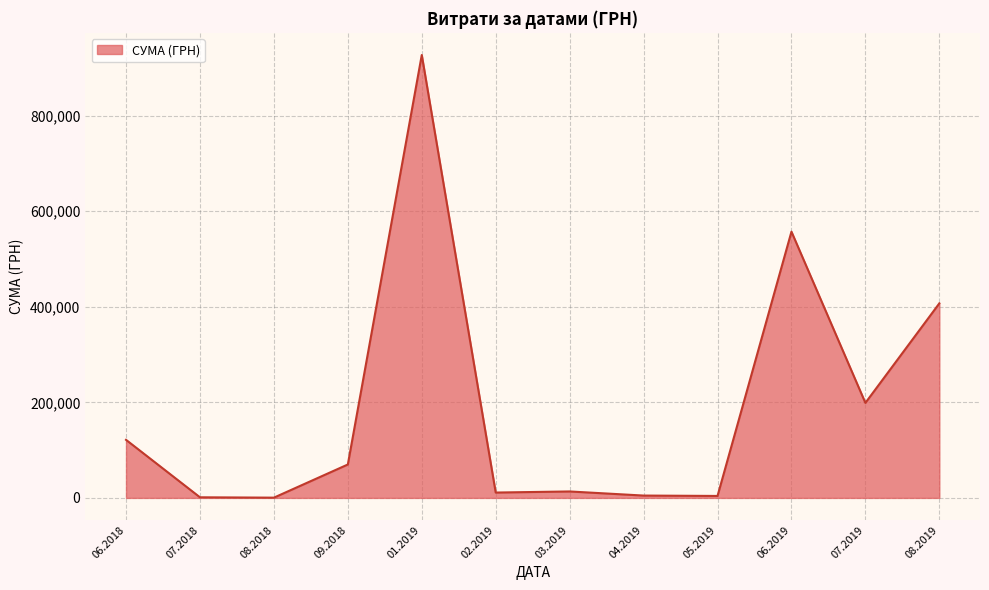

Does the chart display data point markers on the line(s)?

No